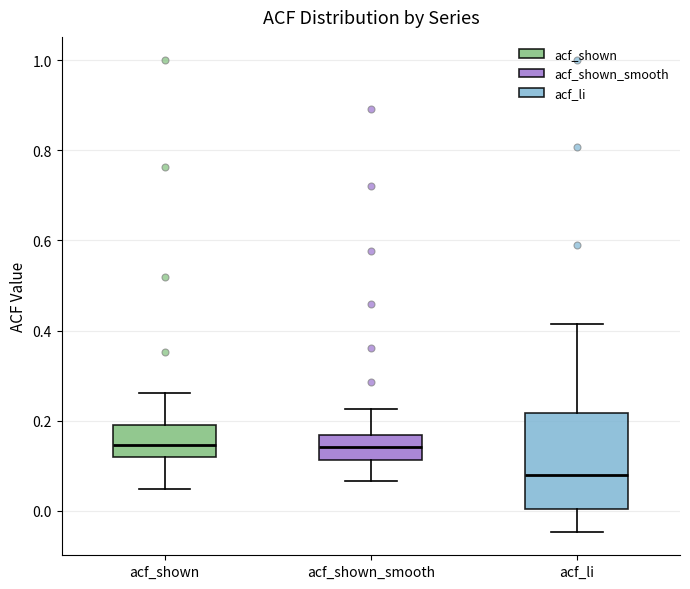

Comparing the boxes themselves (not the whiskers), which one is the tallest?

acf_li